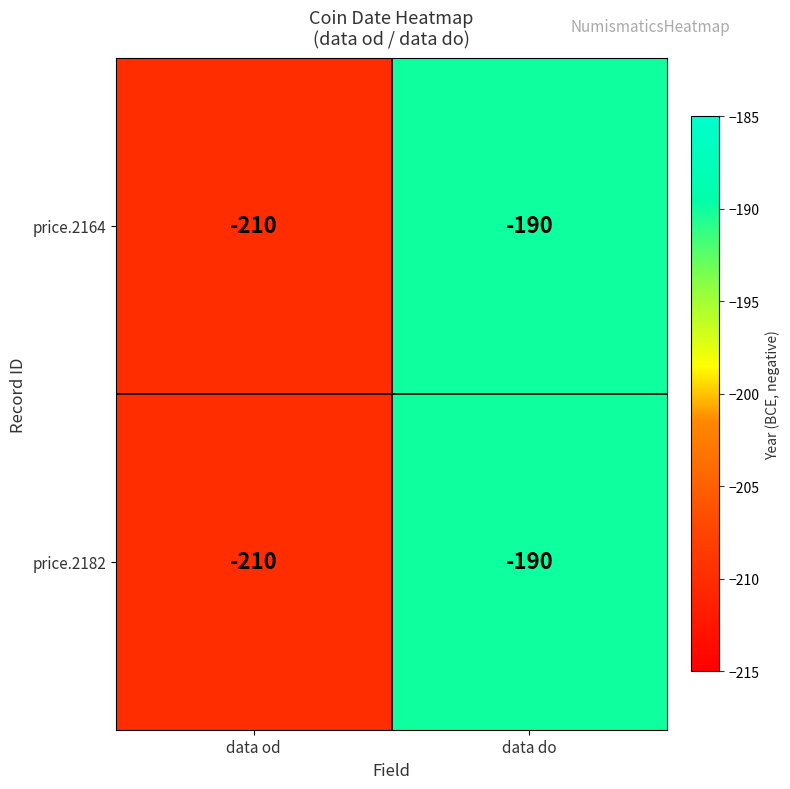

Which label corresponds to the largest value in the chart?

data do